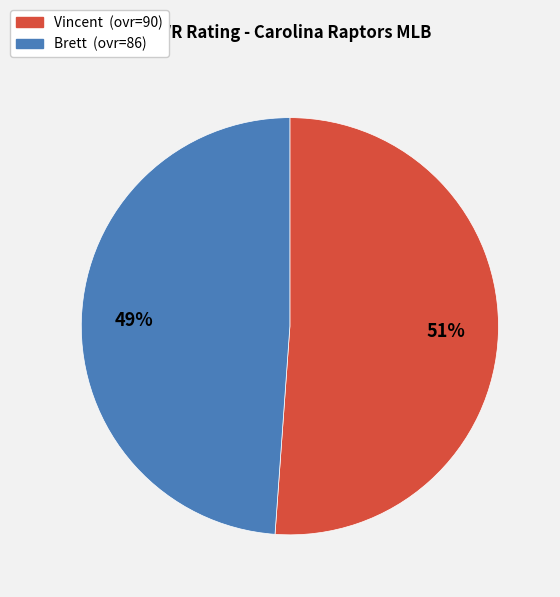

Between Vincent (ovr=90) and Brett (ovr=86), which is larger?

Vincent (ovr=90)